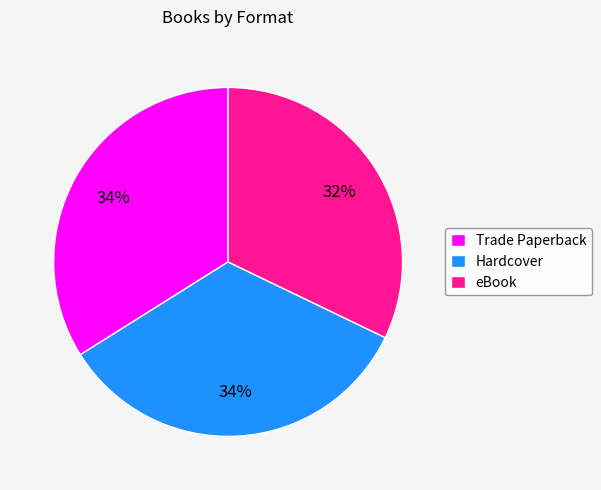

Is there a majority slice in this chart?

No